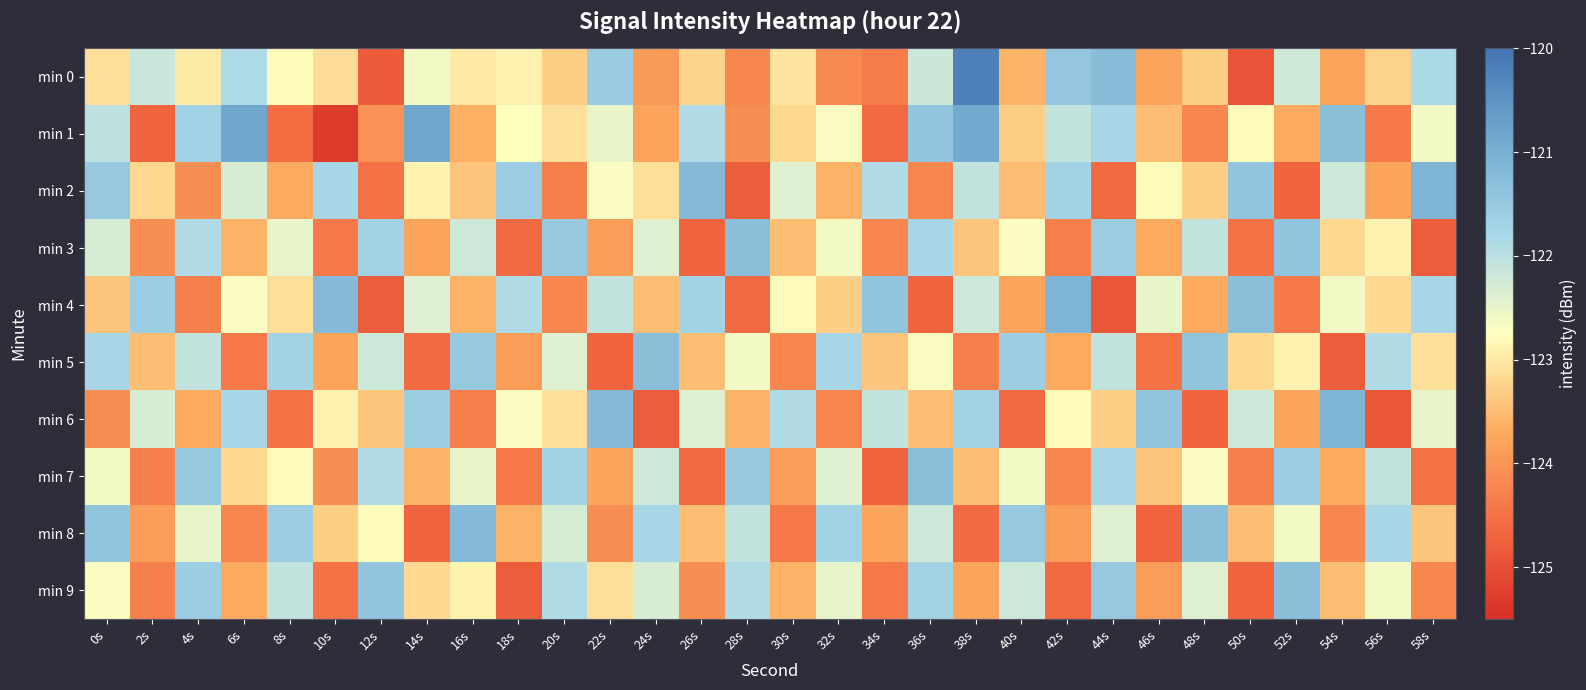

What is the difference between the highest and lowest values at 0s?

2.7